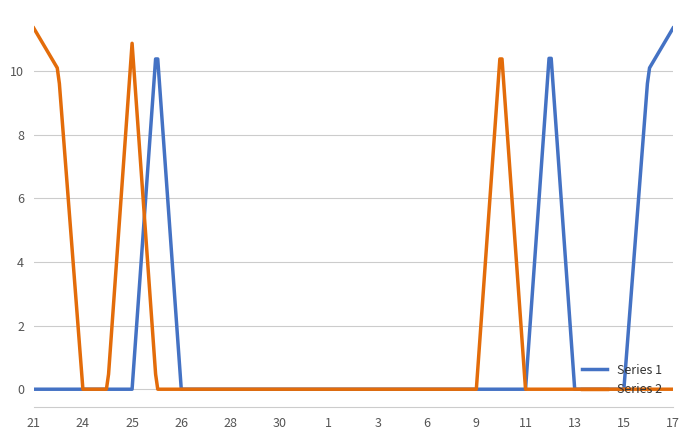

What is the difference between the maximum and minimum values in the Series 1 series?

11.4